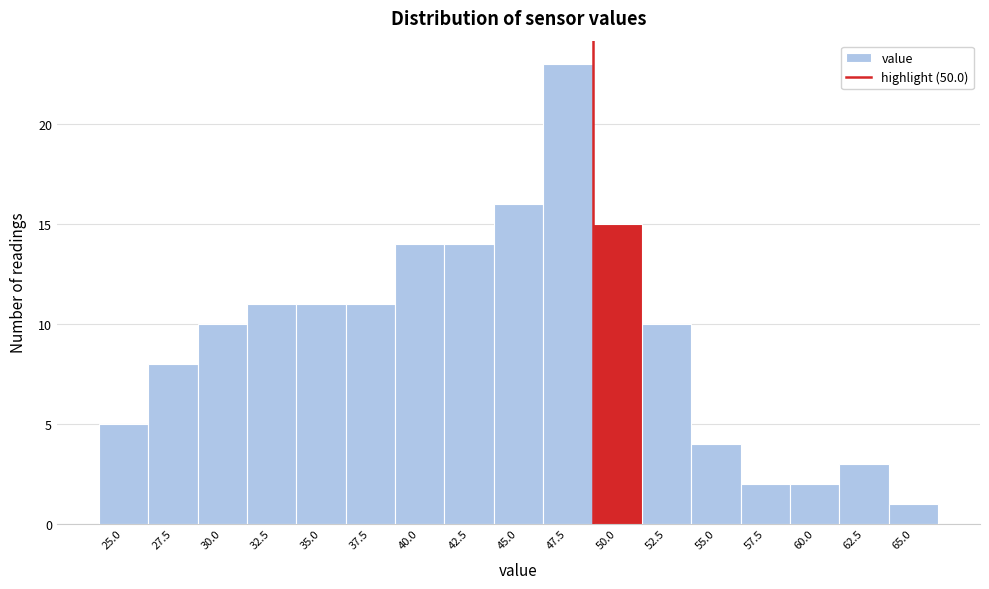

Reading right to left, transcribe all the data shown in this chart.

1	3	2	2	4	10	15	23	16	14	14	11	11	11	10	8	5